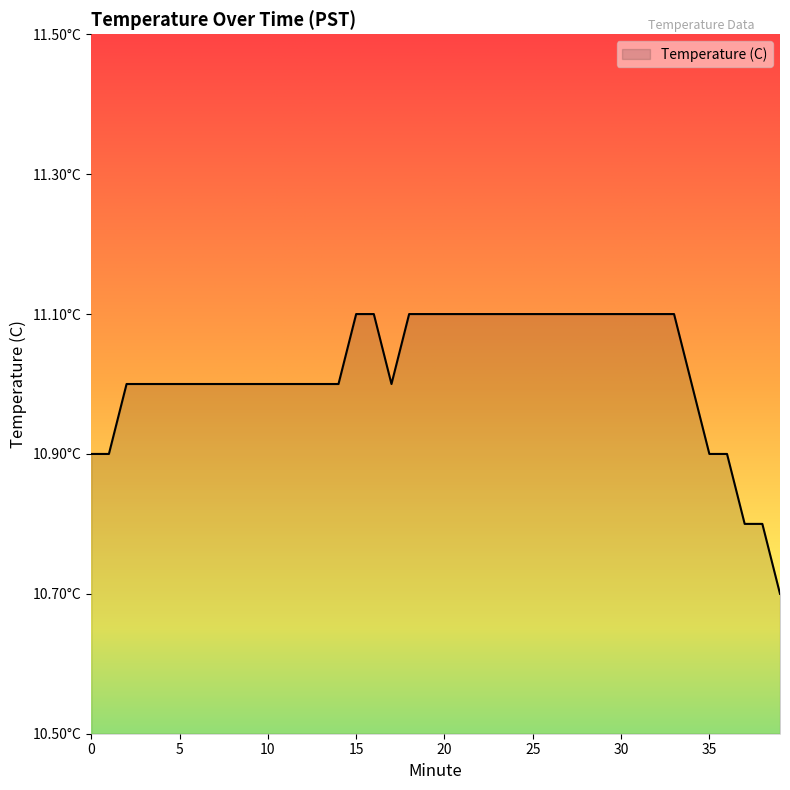

List the labels in order of value, largest first.

15, 16, 18, 19, 20, 21, 22, 23, 24, 25, 26, 27, 28, 29, 30, 31, 32, 33, 2, 3, 4, 5, 6, 7, 8, 9, 10, 11, 12, 13, 14, 17, 34, 0, 1, 35, 36, 37, 38, 39